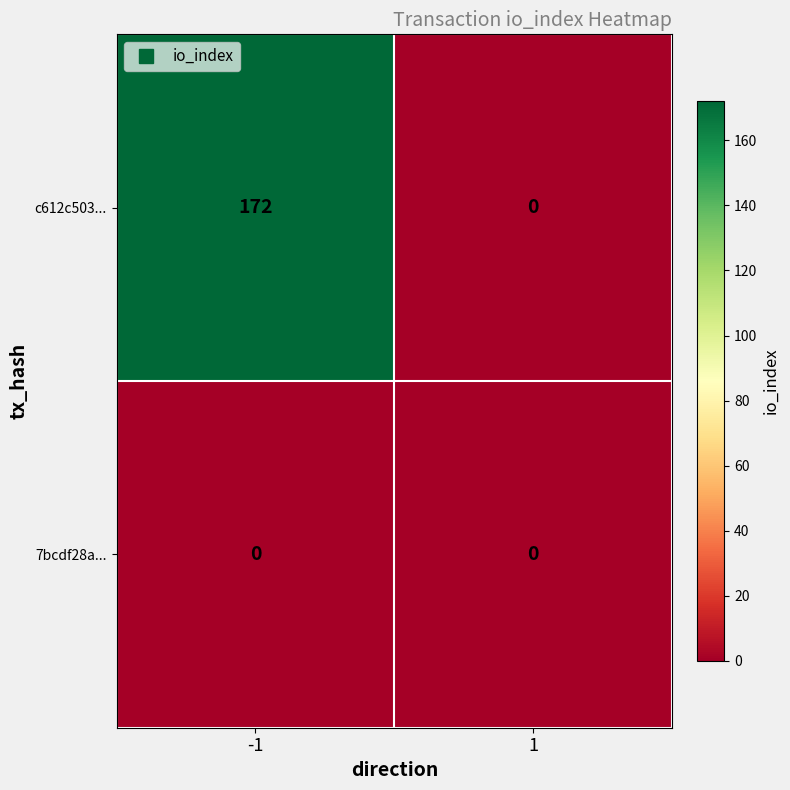

List the series in order of their overall mean, lowest first.

7bcdf28a..., c612c503...